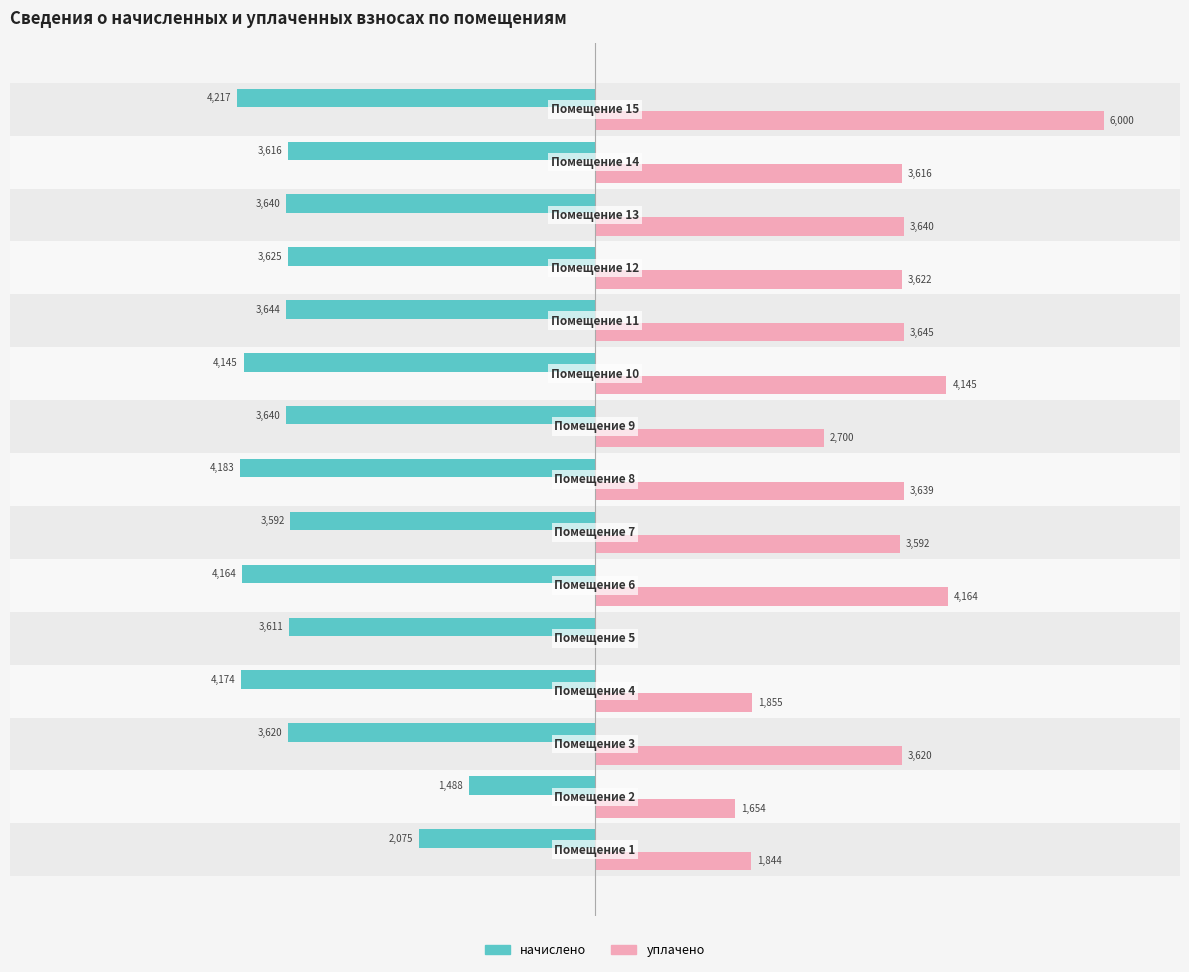

Does the chart contain stacked bars?

No